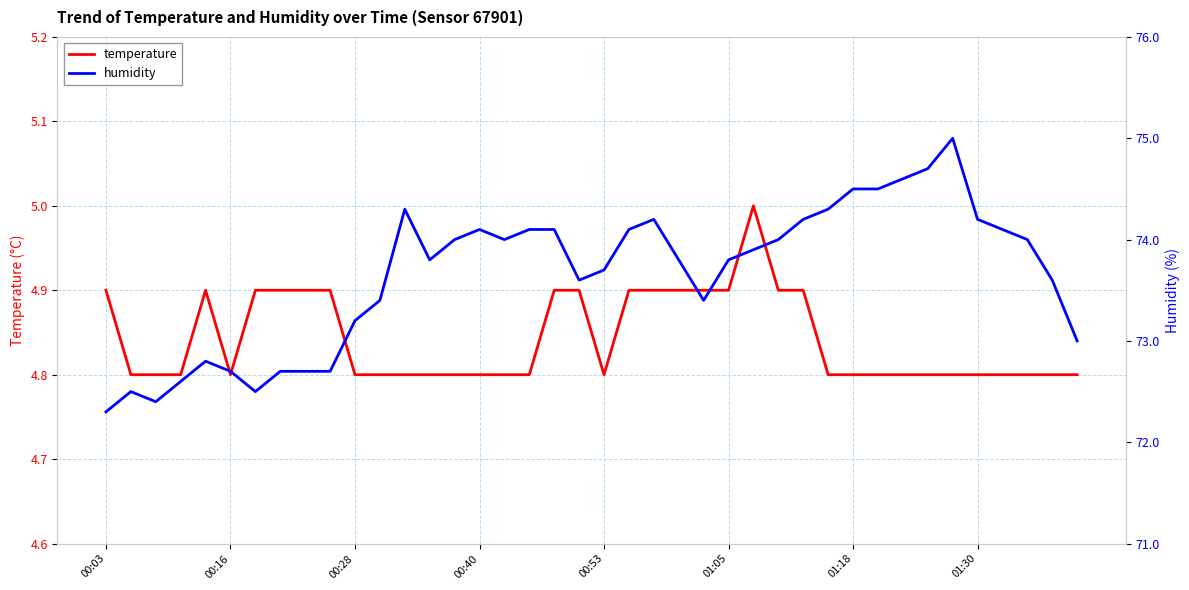

True or false: temperature and humidity intersect in this chart.

False